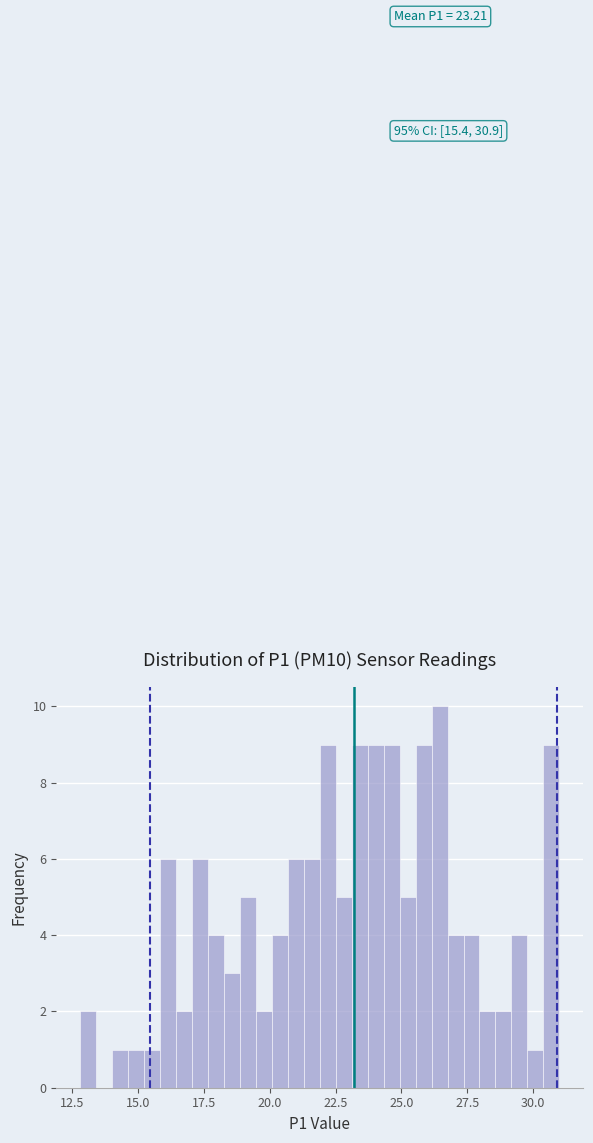

Around what value on the x-axis is the tallest bar? Give the approximate position of its centre, as read against the axis.

26.5